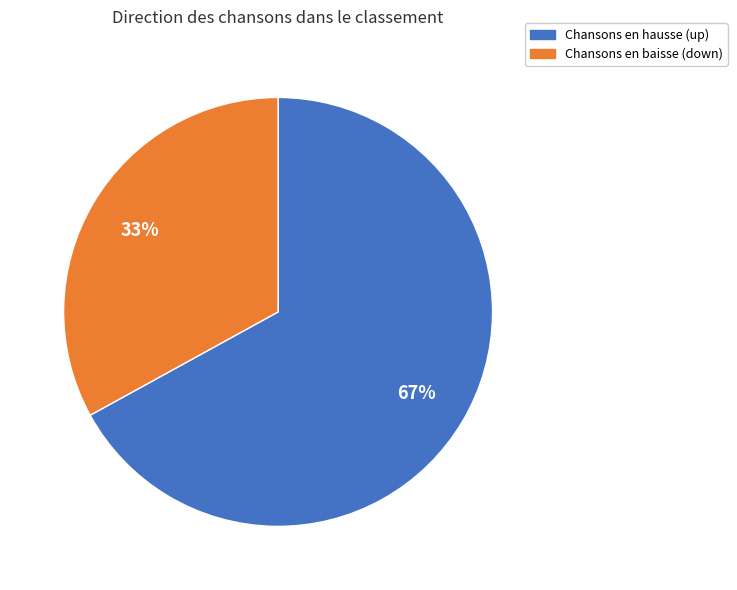

To the nearest percent, what is the difference between the largest and smallest slice percentages?

34%